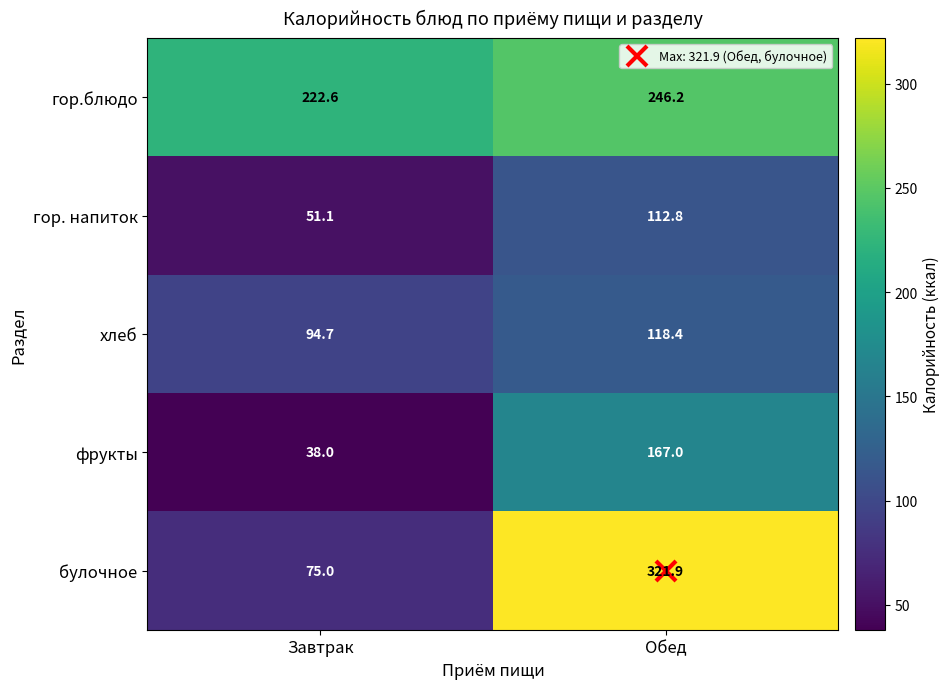

At which label is булочное closest to 198?

Завтрак